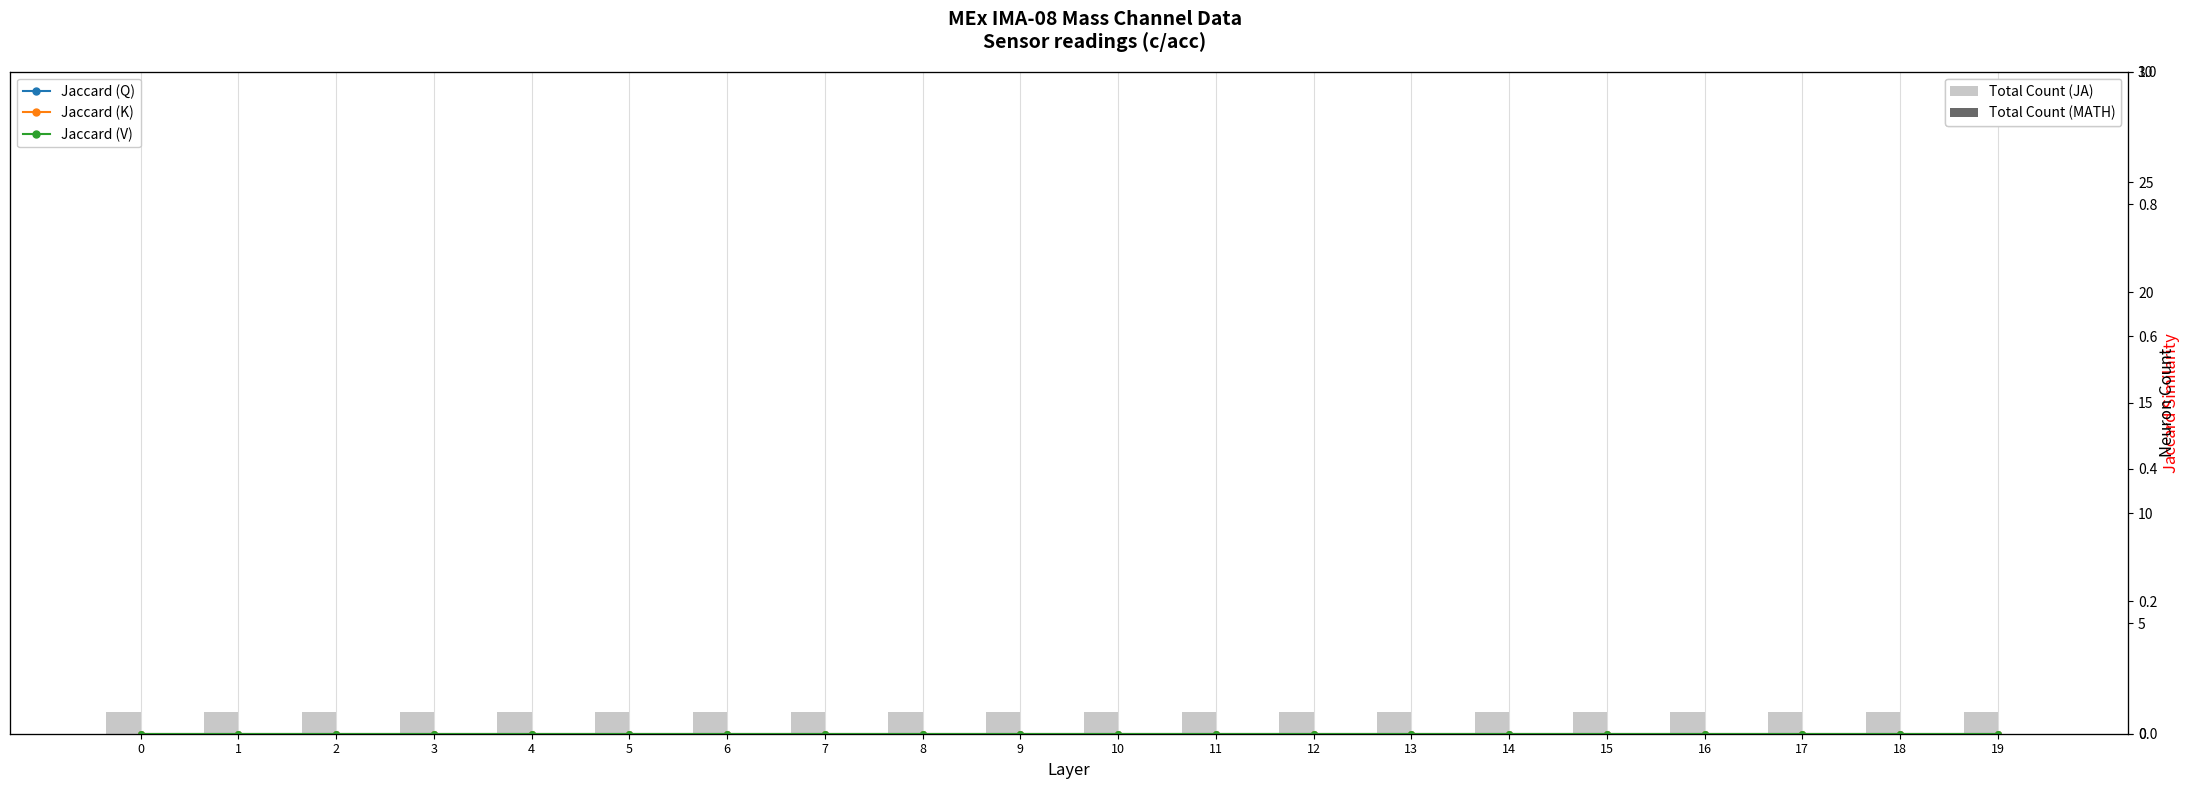

What are all the series names shown in the legend?

Total Count (JA), Total Count (MATH), Jaccard (Q), Jaccard (K), Jaccard (V)